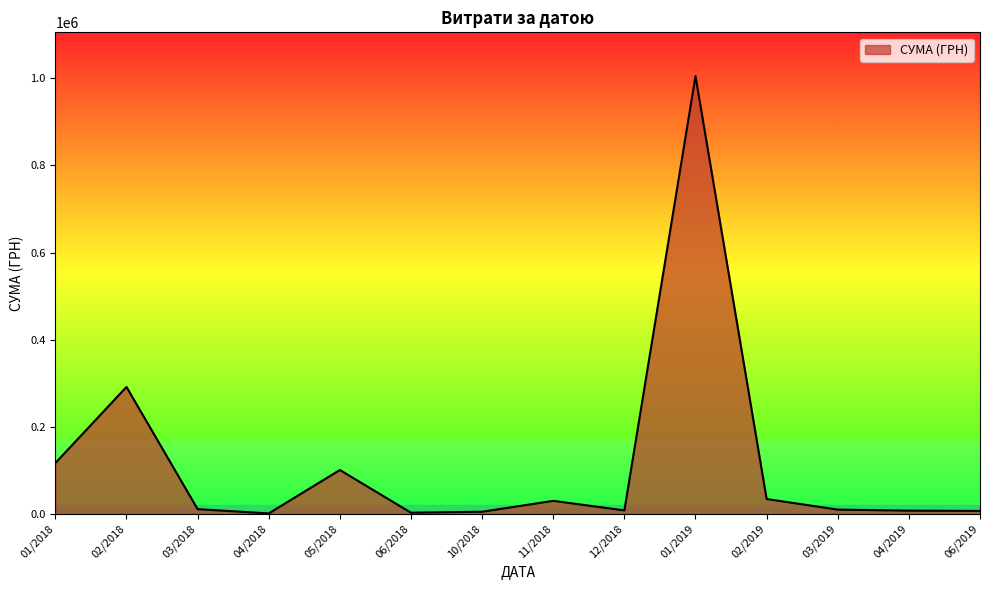

What is the maximum value shown in the chart?

1004842.2